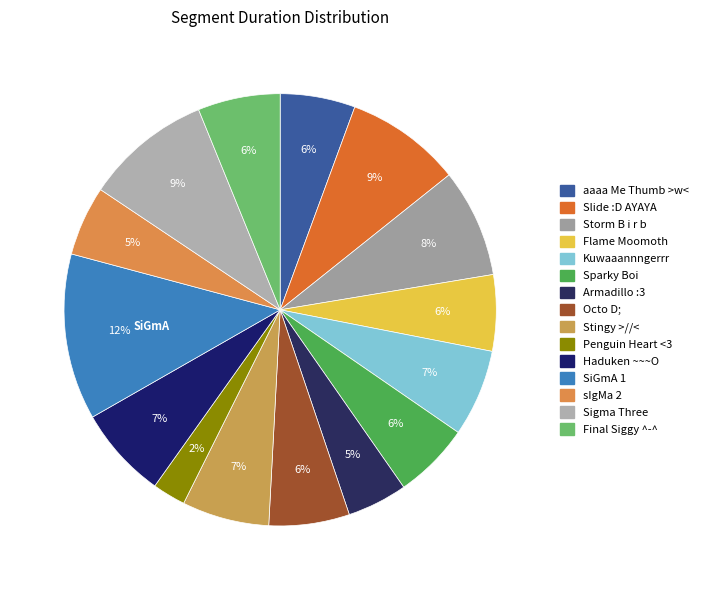

What portion of the pie excludes Slide :D AYAYA?

91.3%